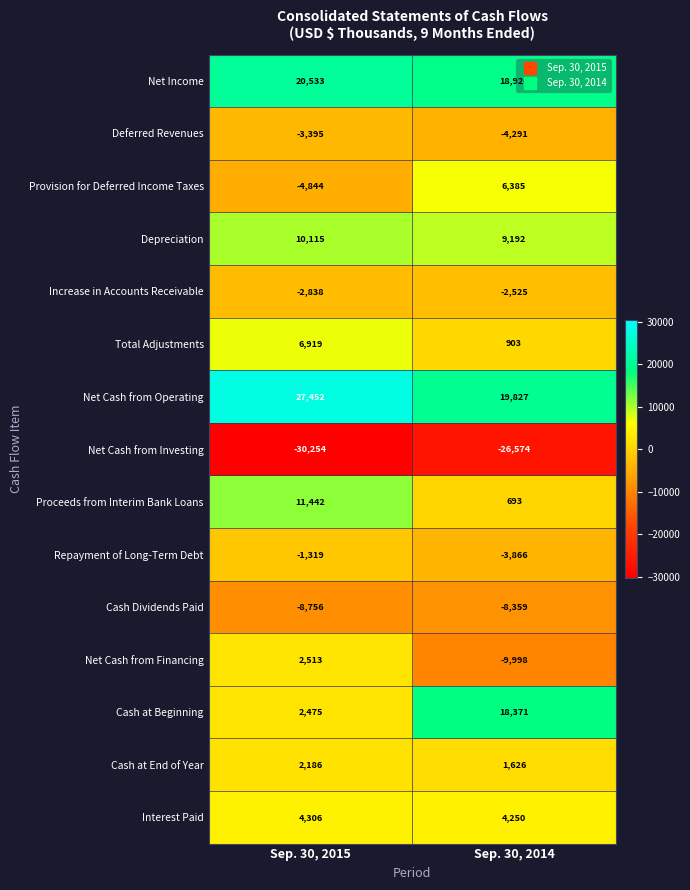

Which series has the largest total across all categories?

Net Cash from Operating